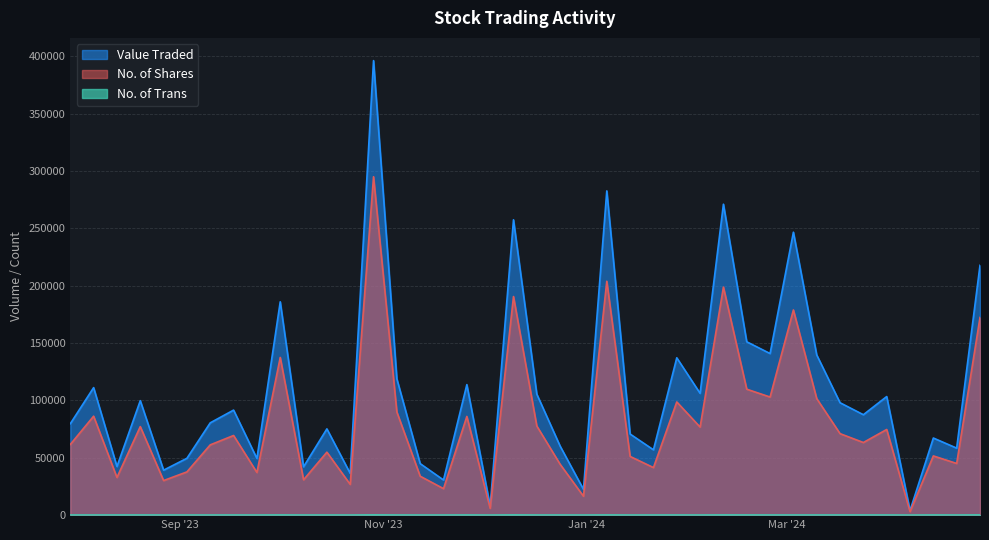

True or false: No. of Trans has a value of 68 at 31/03/2024.

True